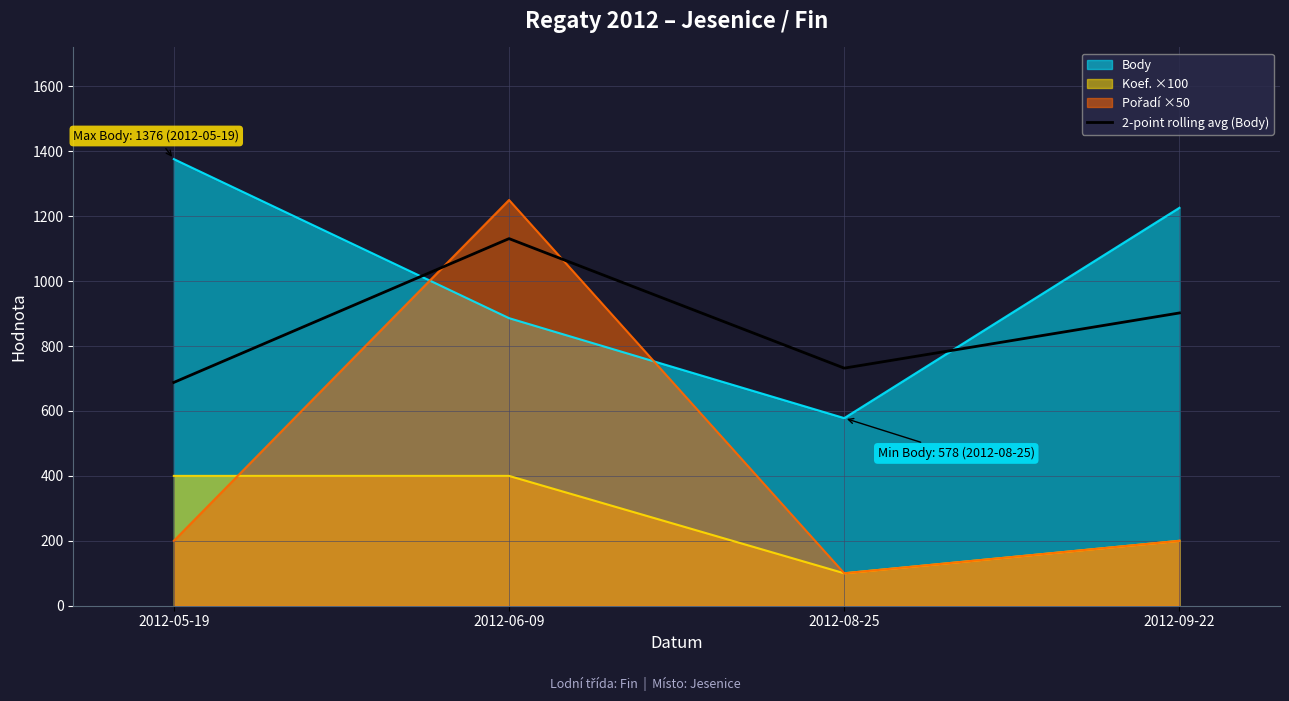

What is the label of the 1st point from the left?

2012-05-19